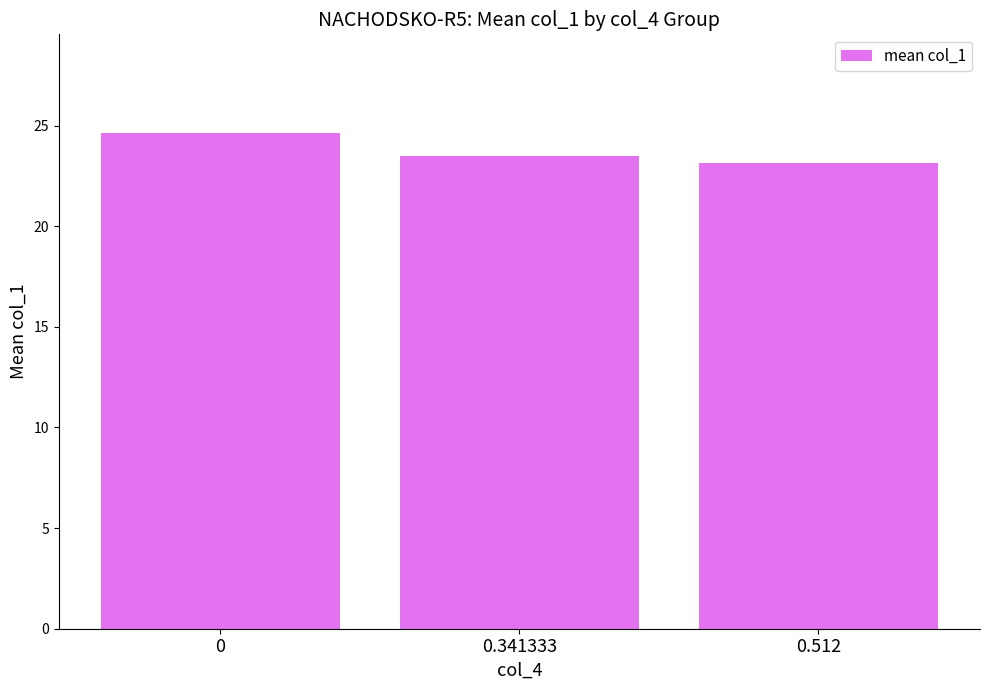

Are the bars horizontal?

No